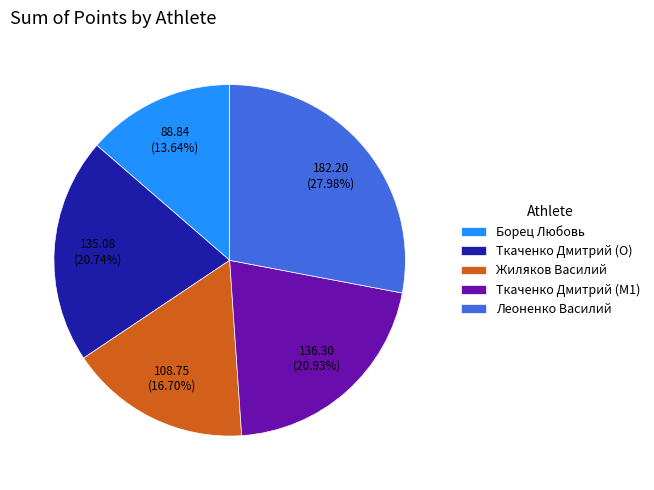

To the nearest percent, what is the difference between the Леоненко Василий and Ткаченко Дмитрий (M1) slice percentages?

7%